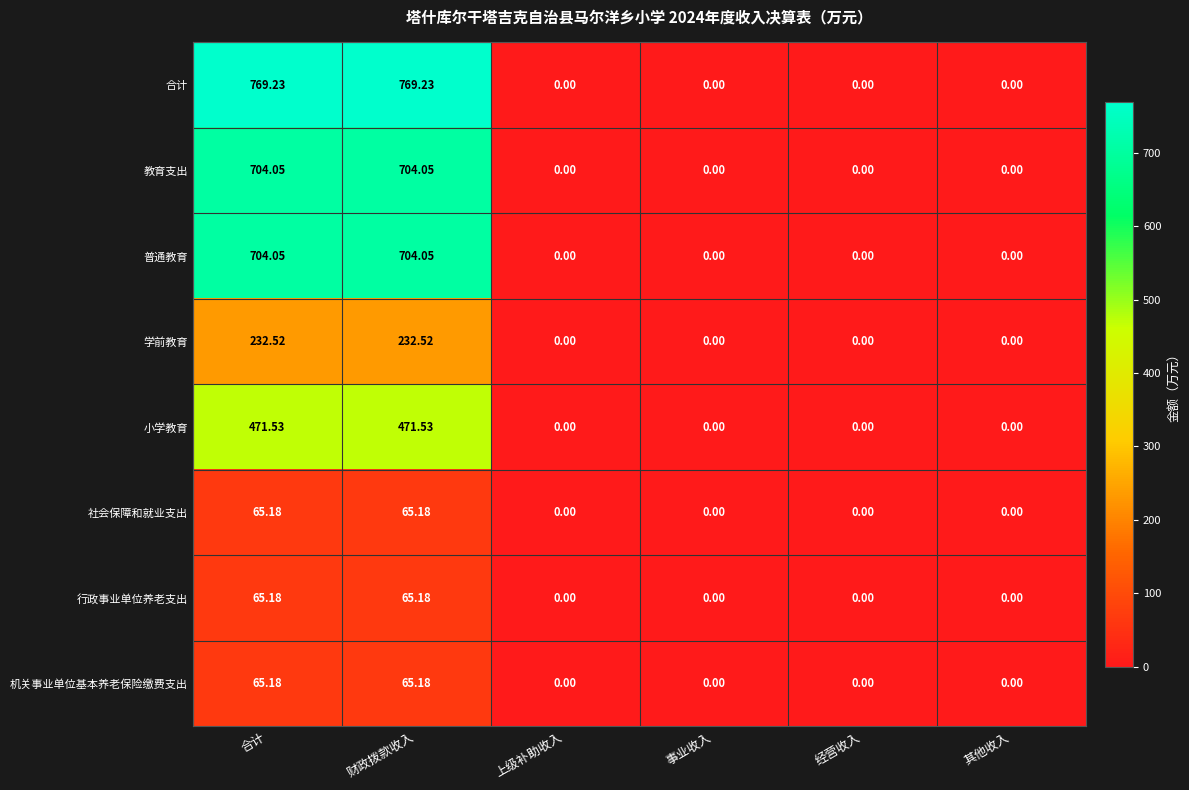

How many values in 学前教育 are above zero?

2